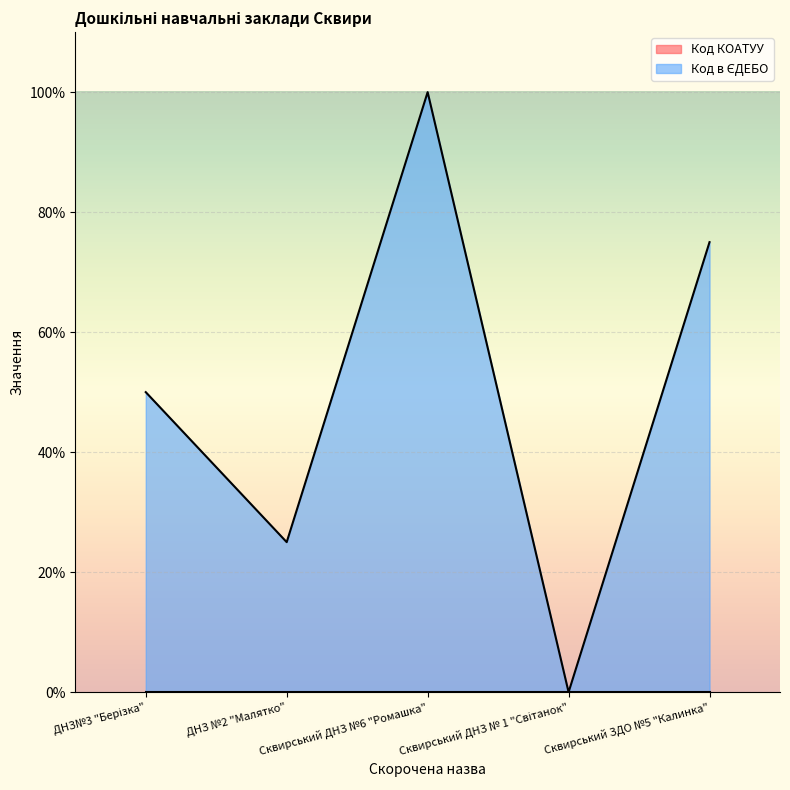

What is the label of the 3rd point from the right?

Сквирський ДНЗ №6 "Ромашка"